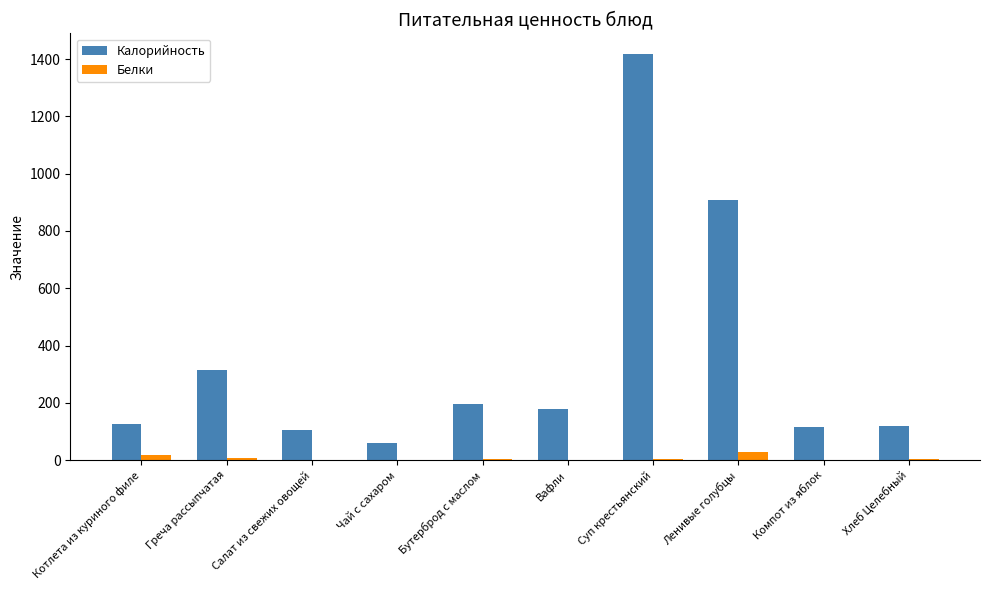

Which category has the highest value in the Калорийность series?

Суп крестьянский